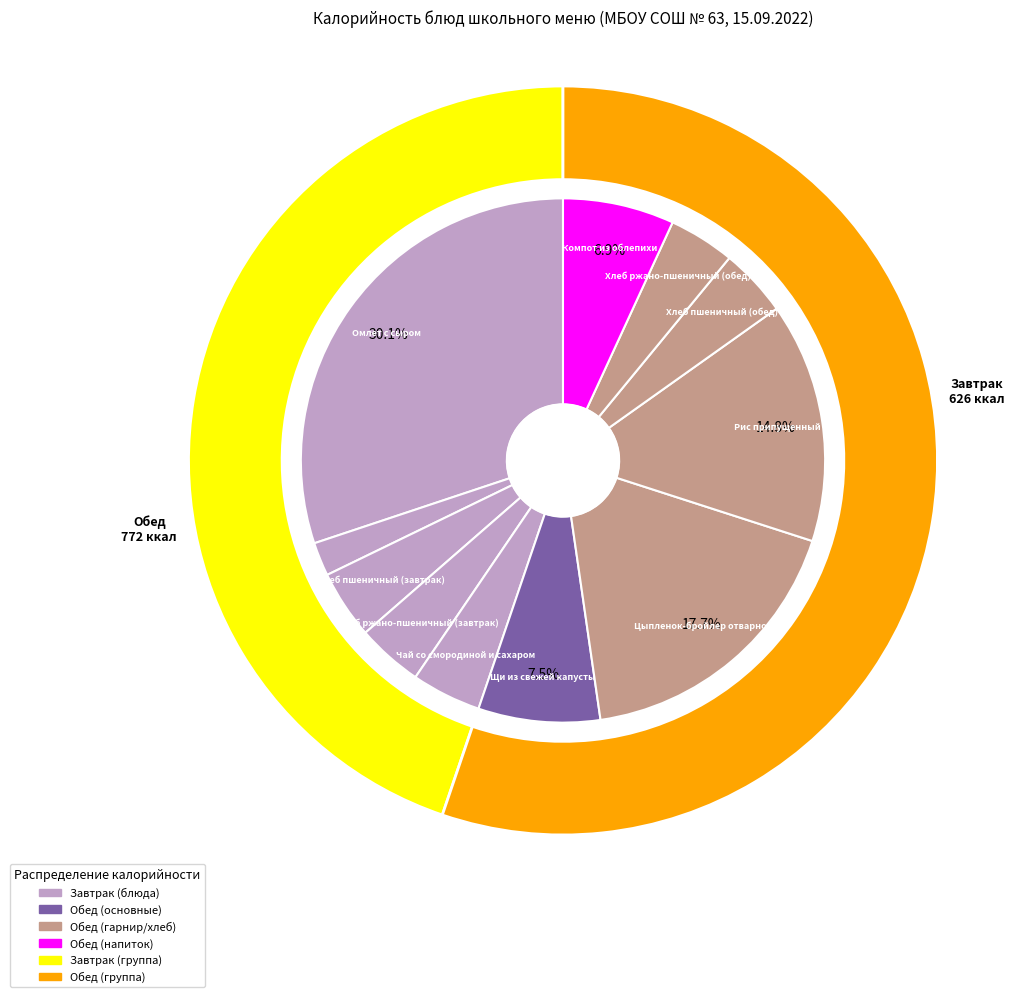

To the nearest percent, what portion does Хлеб пшеничный (обед) represent?

4%